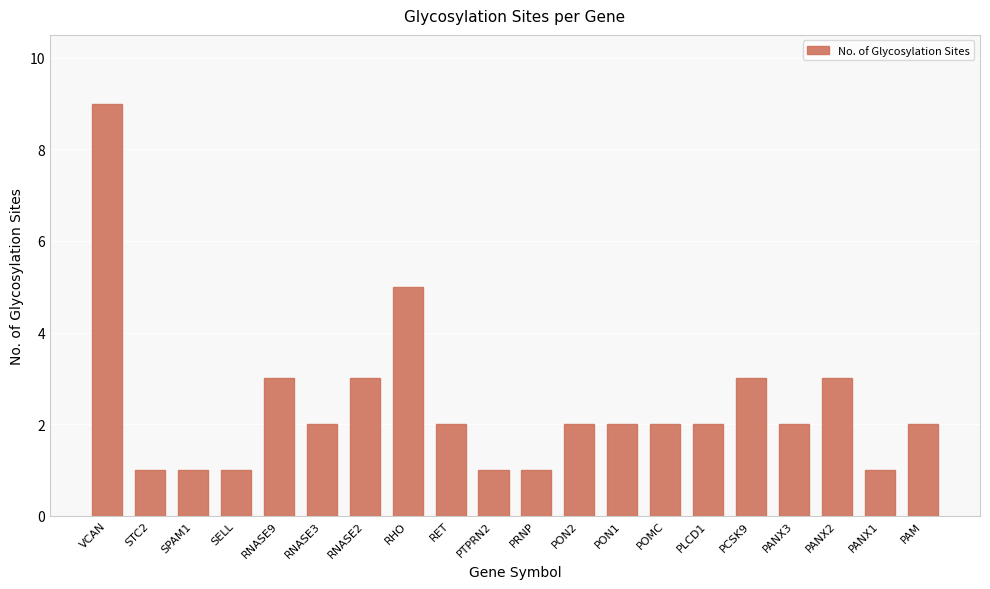

What is the value of the 13th bar from the left?

2